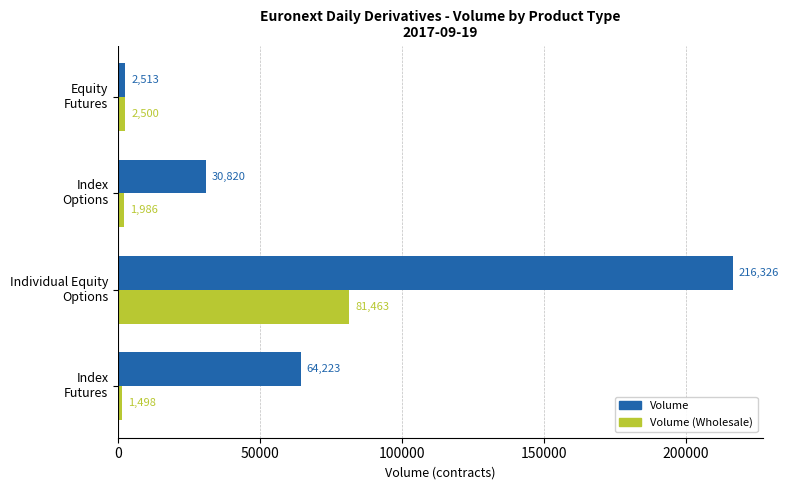

Which series has the largest range (max minus min)?

Volume